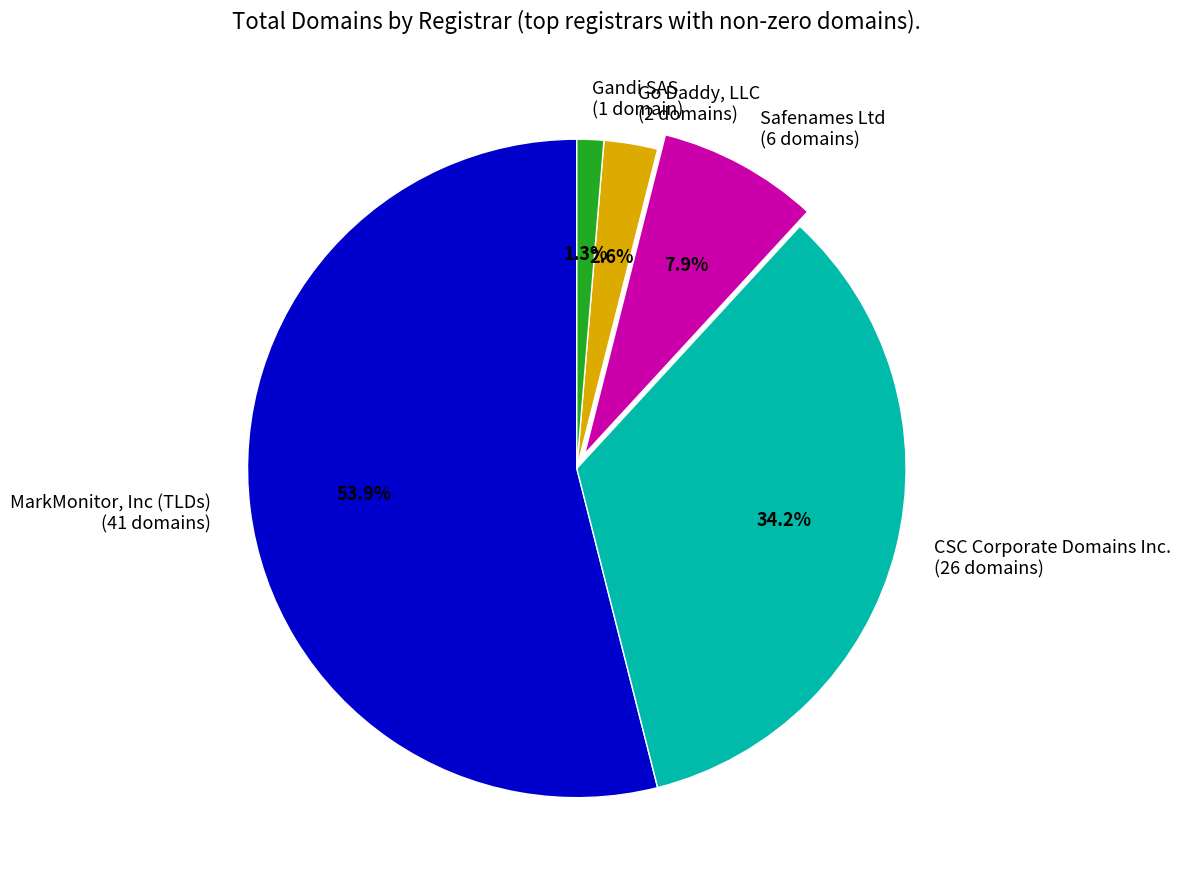

Between Go Daddy, LLC (2 domains) and Safenames Ltd (6 domains), which is larger?

Safenames Ltd (6 domains)